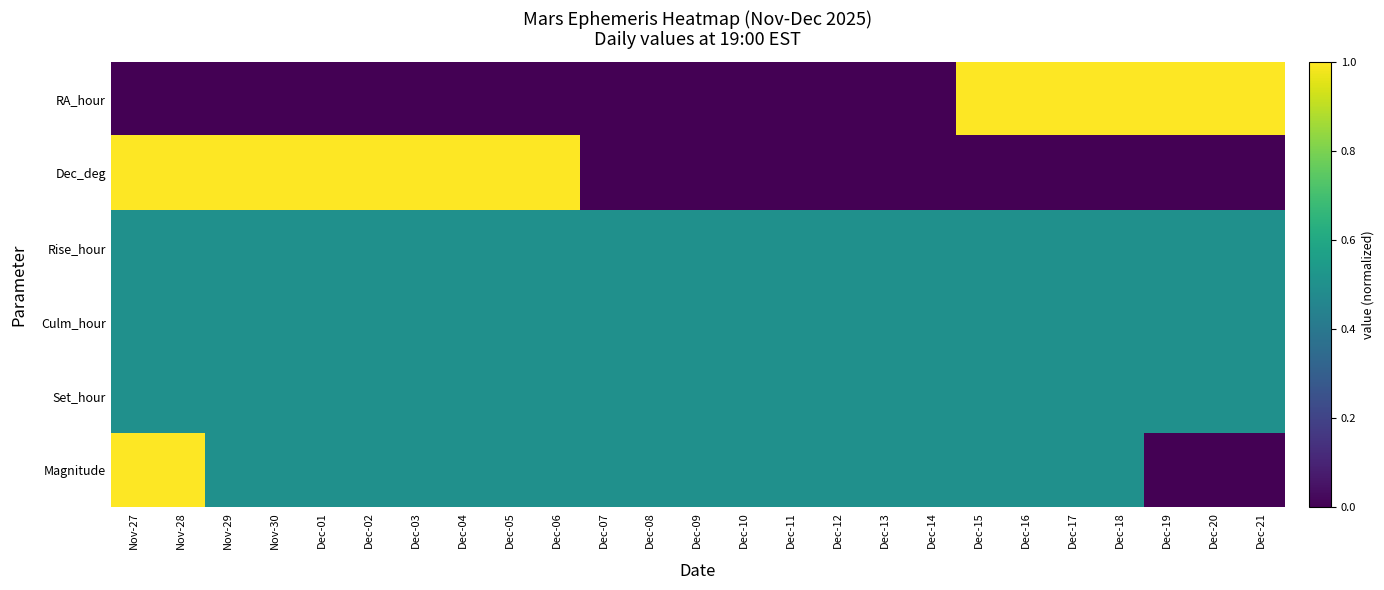

What is the maximum value shown in the chart?

1.0